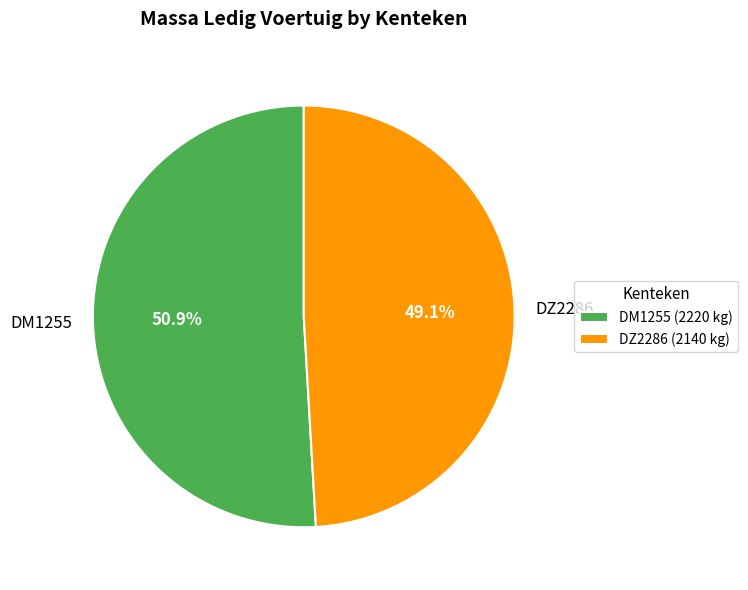

Combined, do DZ2286 and DM1255 account for over 50%?

Yes